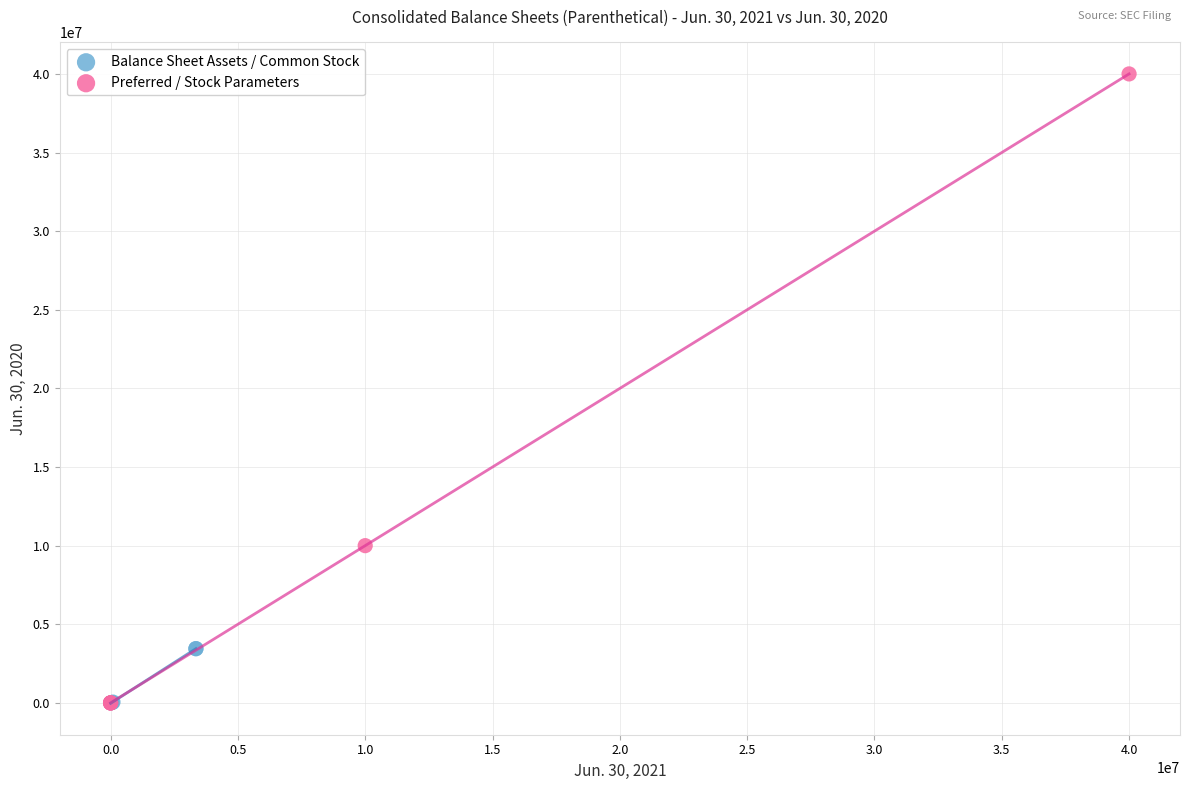

Which series contains the highest Y value?

Preferred / Stock Parameters